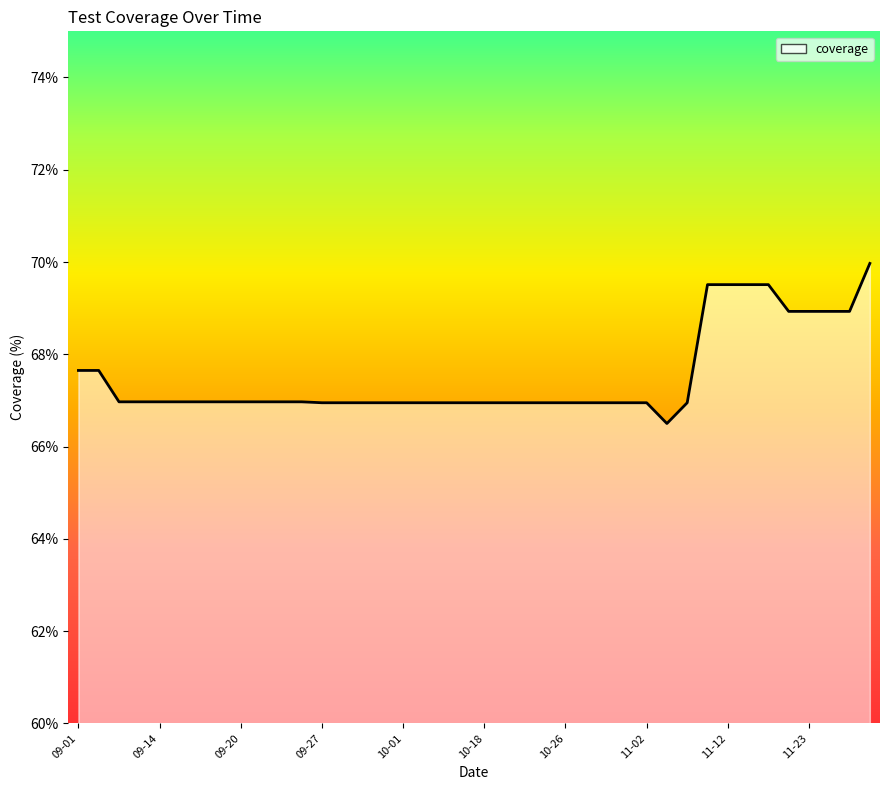

Is it true that the value at 09-27 is 46.0?

False